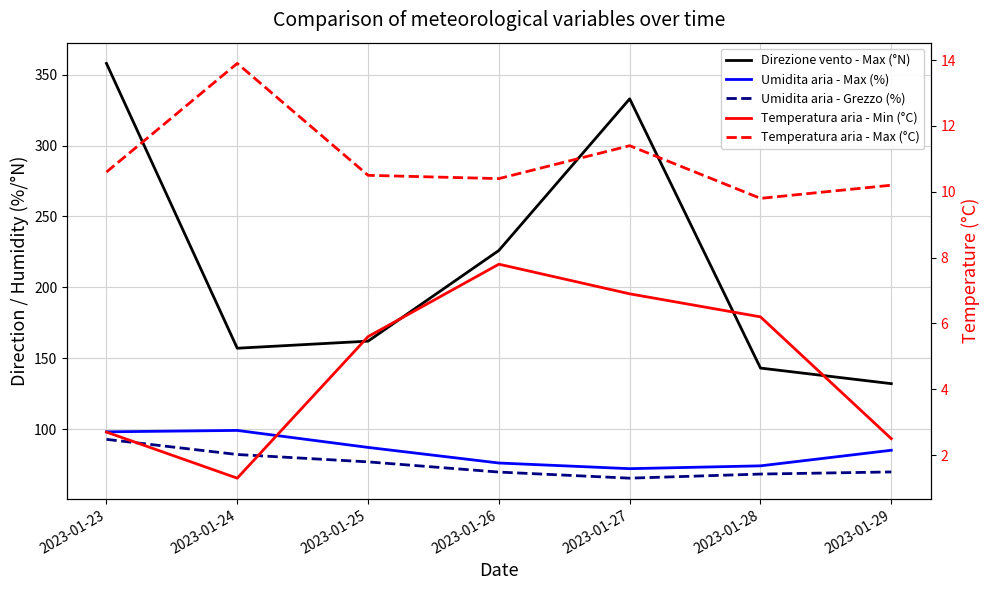

Between 2023-01-24 and 2023-01-29, which series saw the biggest shift?

Direzione vento - Max (°N)